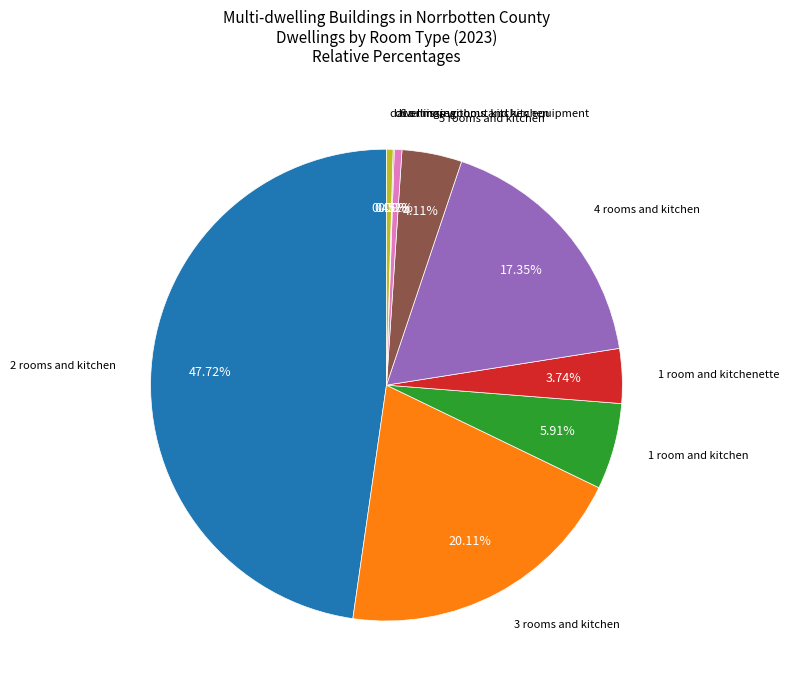

Is there any slice that represents more than half of the pie?

No